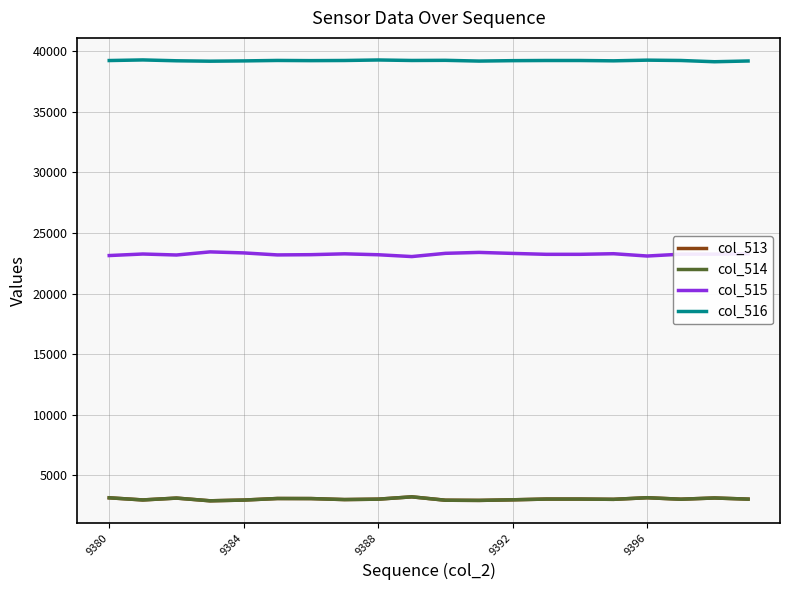

What is the smallest value displayed?

2912